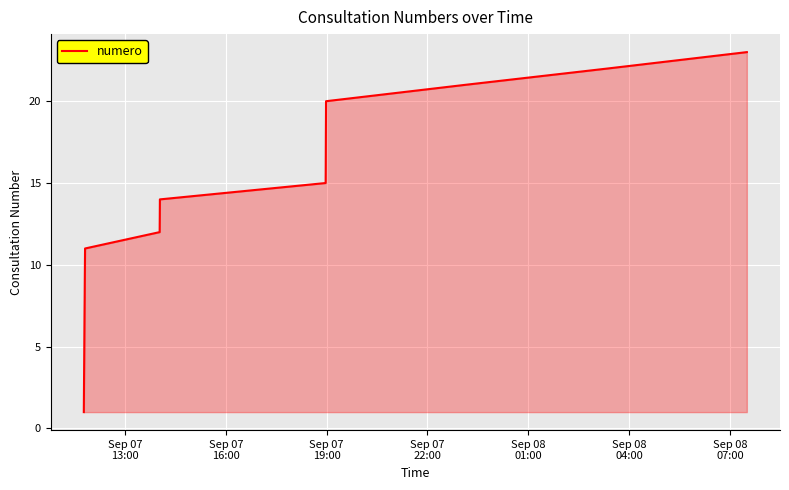

What is the maximum value shown in the chart?

23